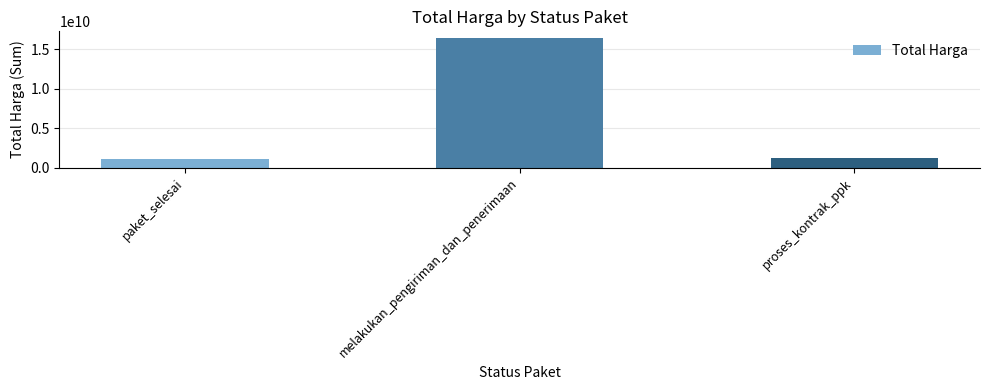

True or false: the data shows 16472633462 at melakukan_pengiriman_dan_penerimaan.

True